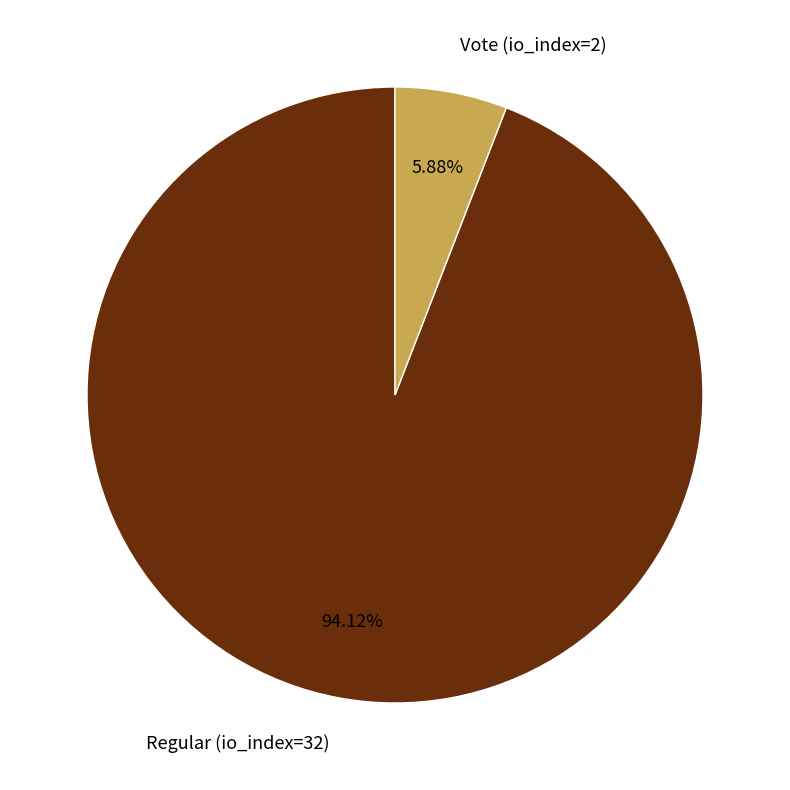

Is there any slice that represents more than half of the pie?

Yes